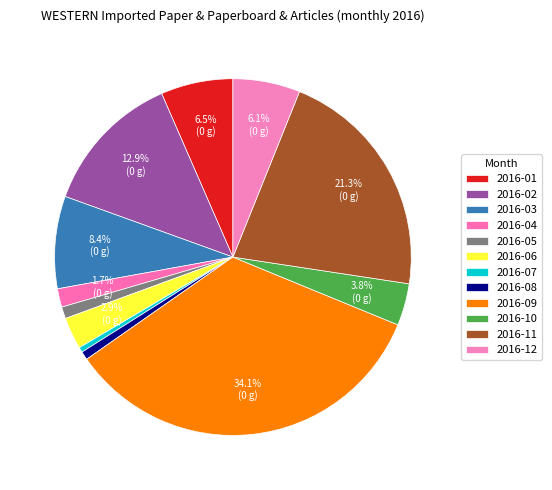

How much of the chart is everything except 2016-03?

91.6%